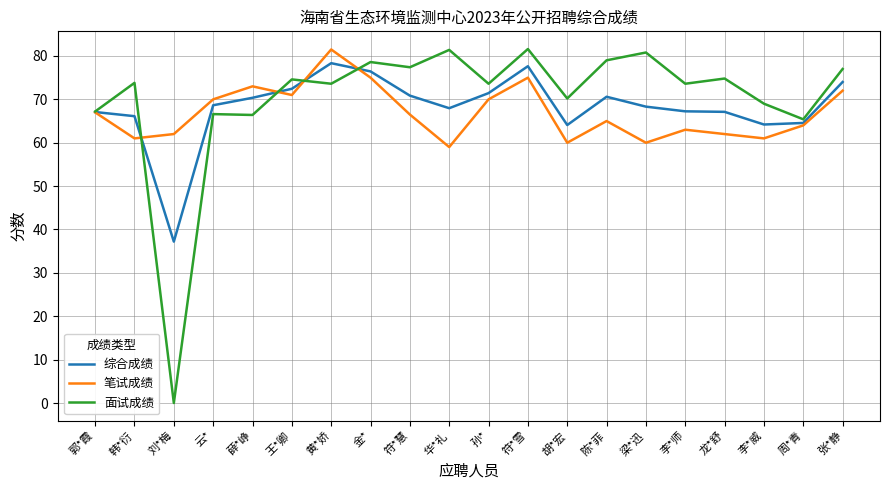

After their last crossing, which series has the higher values: 笔试成绩 or 综合成绩?

综合成绩